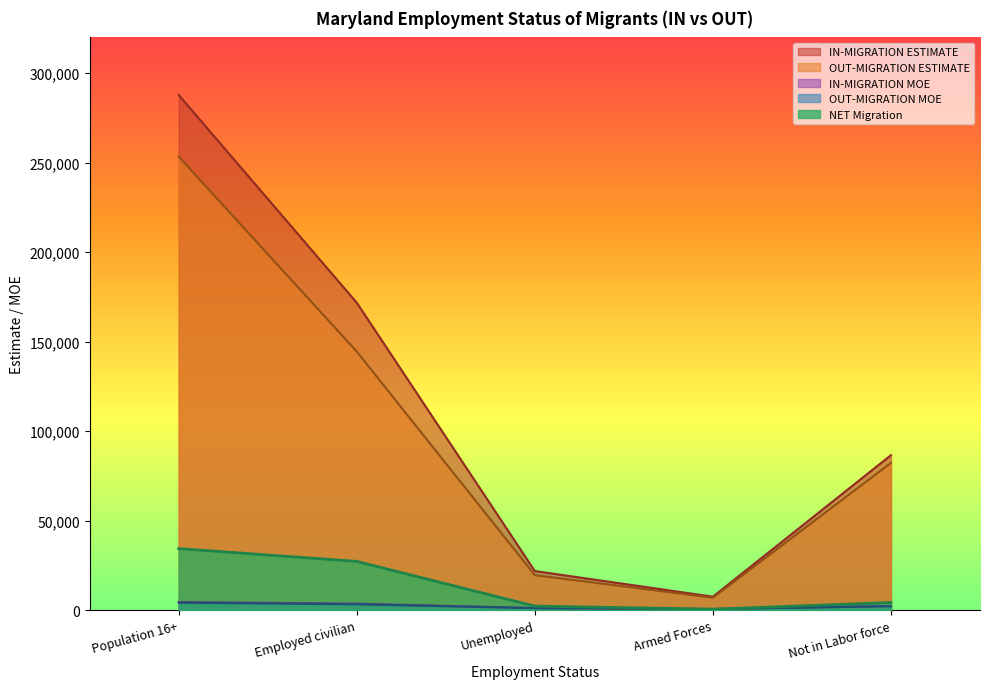

True or false: OUT-MIGRATION ESTIMATE has a value of 19583.0 at Unemployed.

True